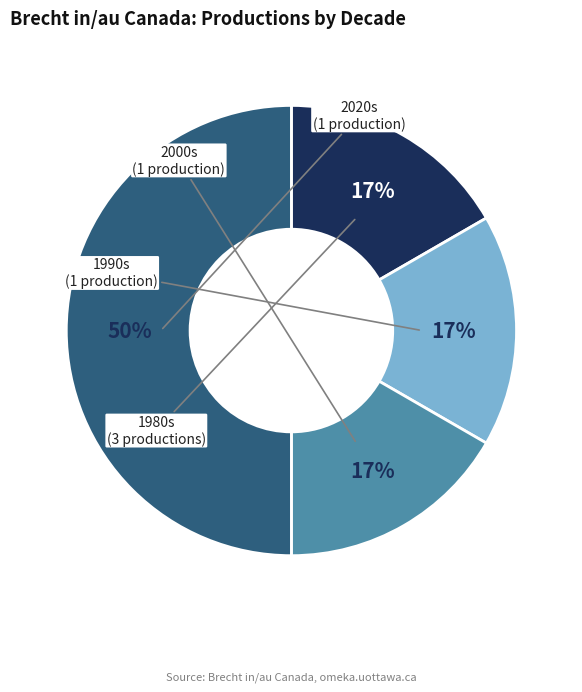

To the nearest percent, what is the average slice percentage?

25%